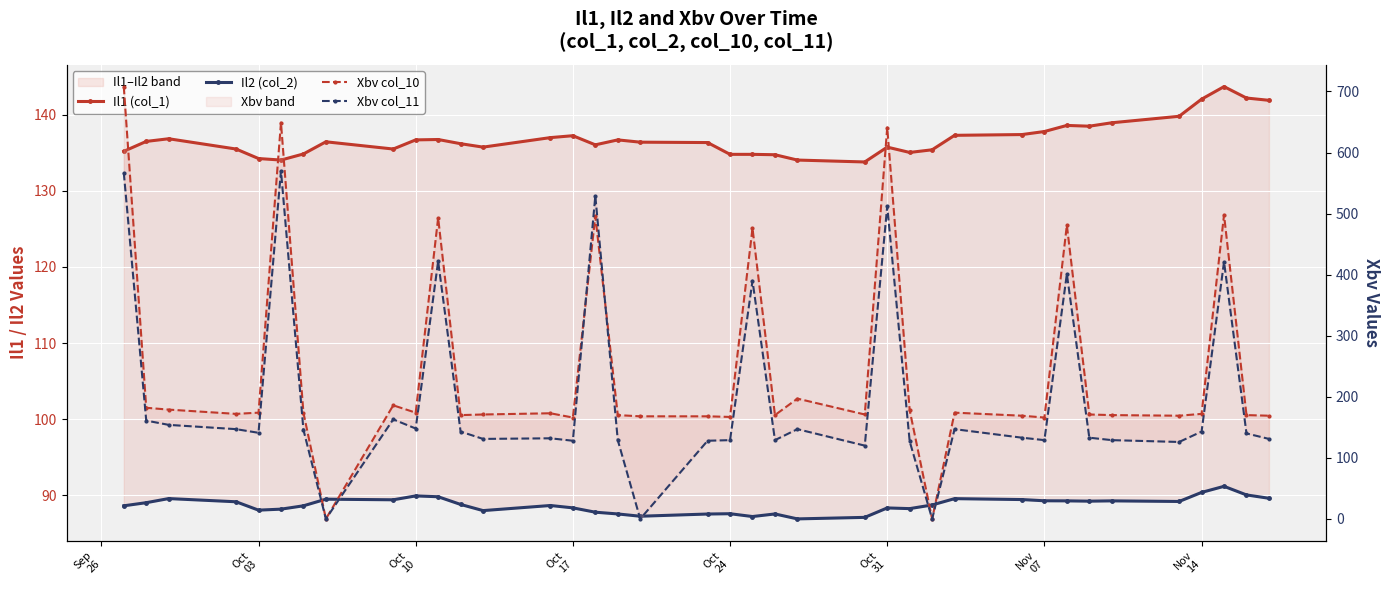

What is the average value of the Il1 (col_1) series?

136.9